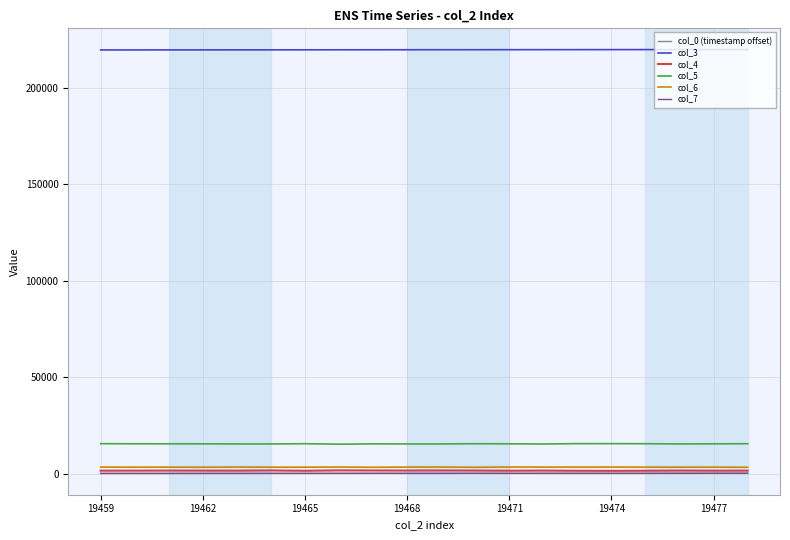

True or false: col_3 and col_6 cross at least once.

False